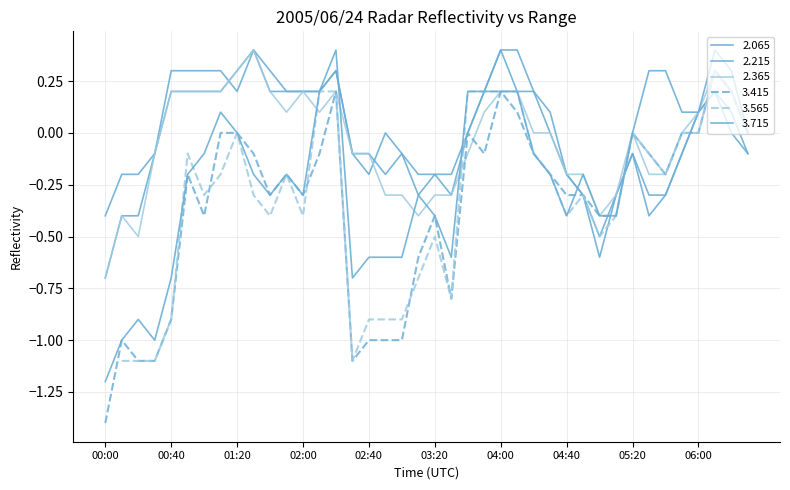

What is the highest value of the 2.065 series?

0.4